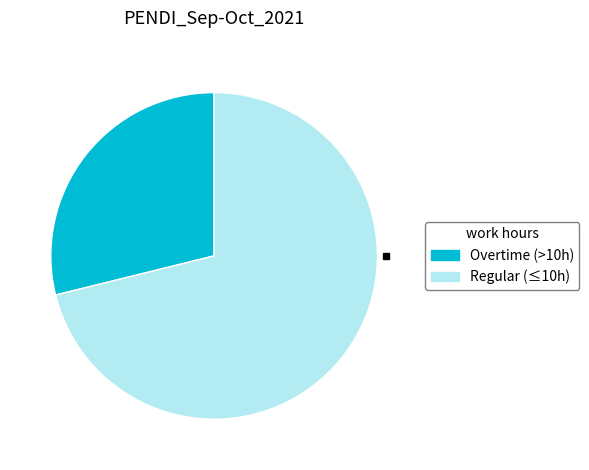

Is there a majority slice in this chart?

Yes